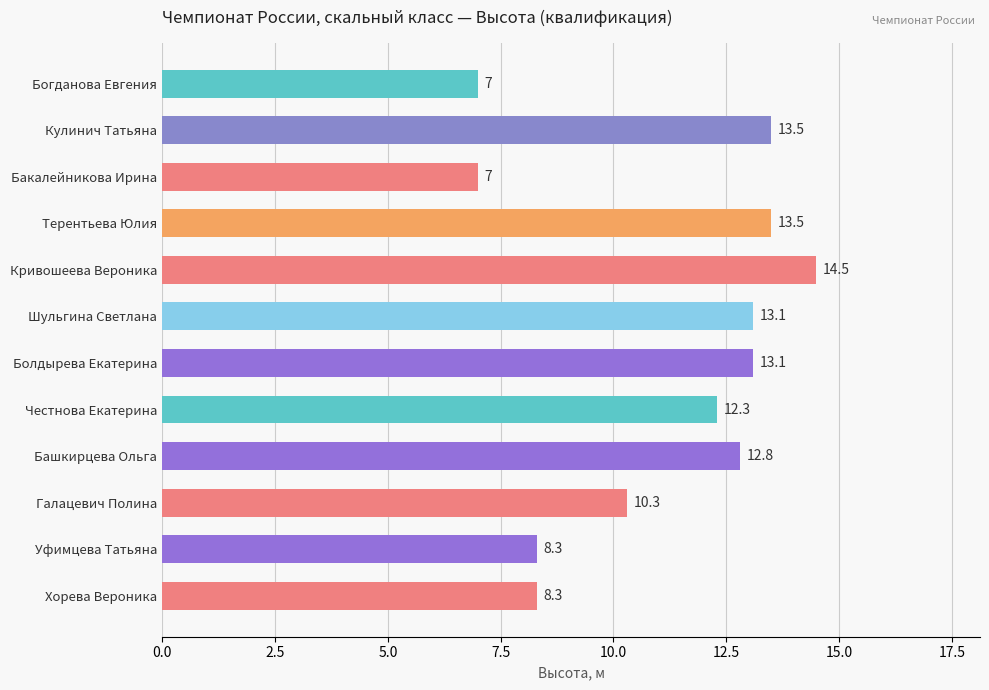

Which label corresponds to the largest value in the chart?

Кривошеева Вероника